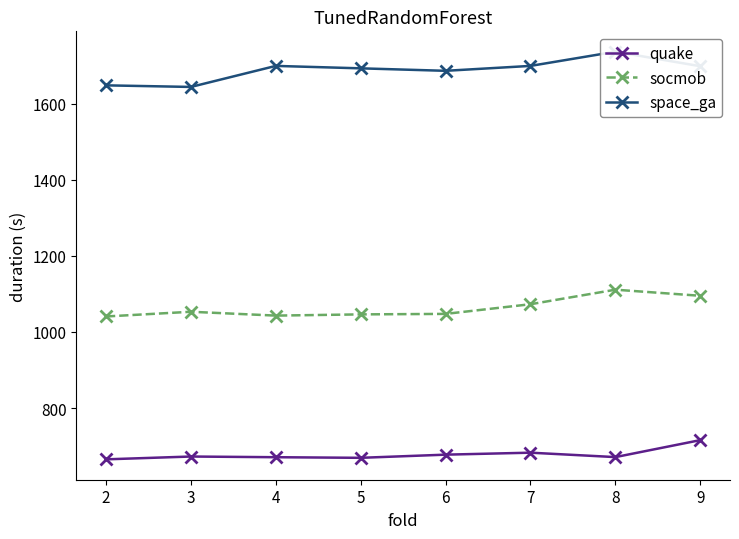

What is the greatest value displayed?

1736.5